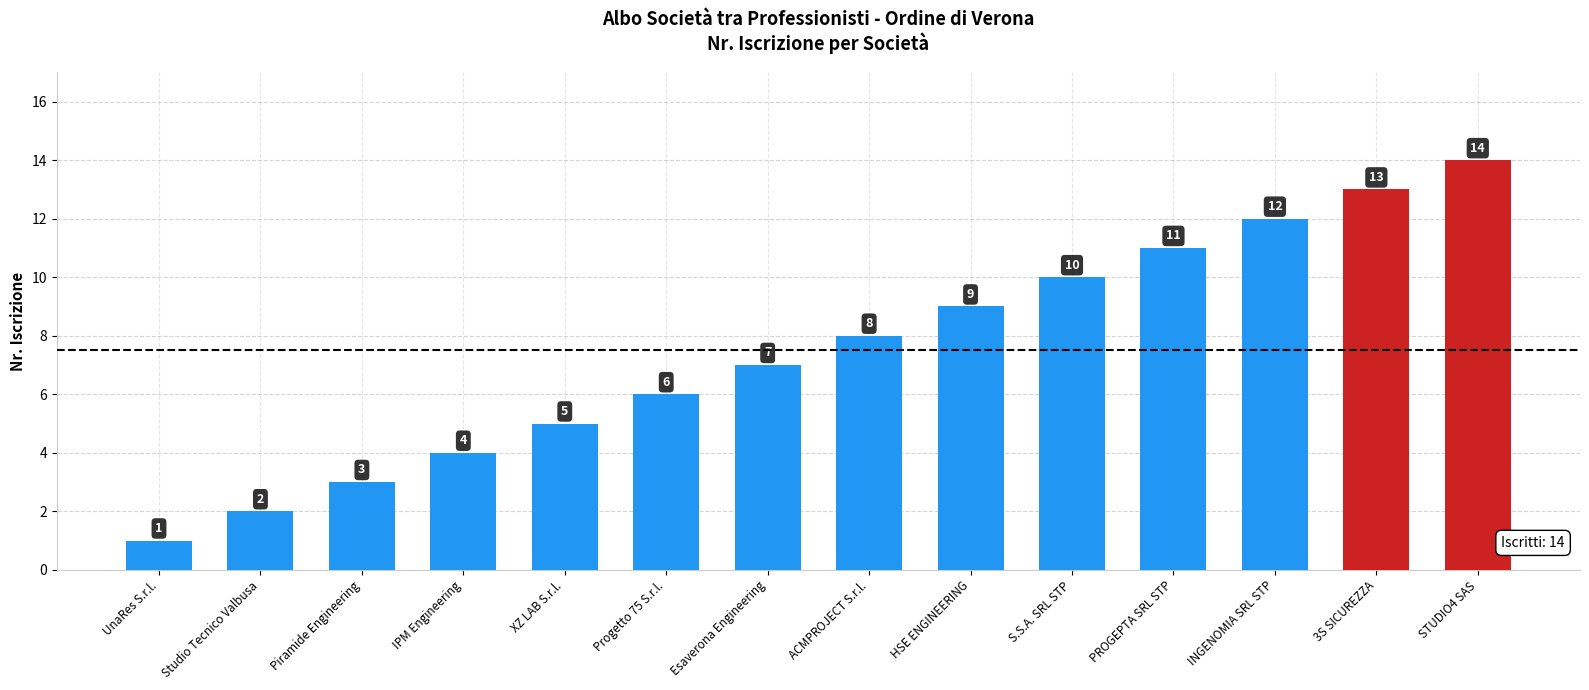

What is the difference between the maximum and minimum values?

13